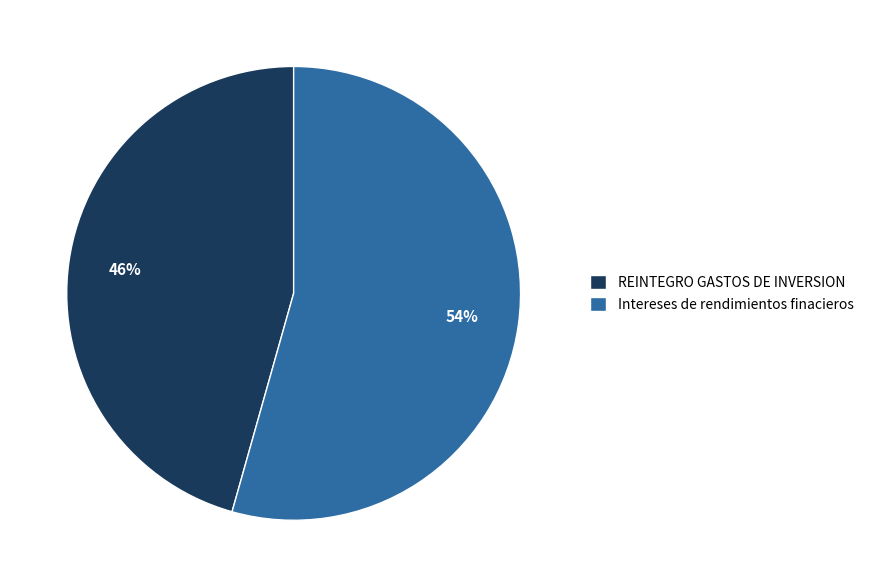

Which category accounts for the majority?

Intereses de rendimientos finacieros